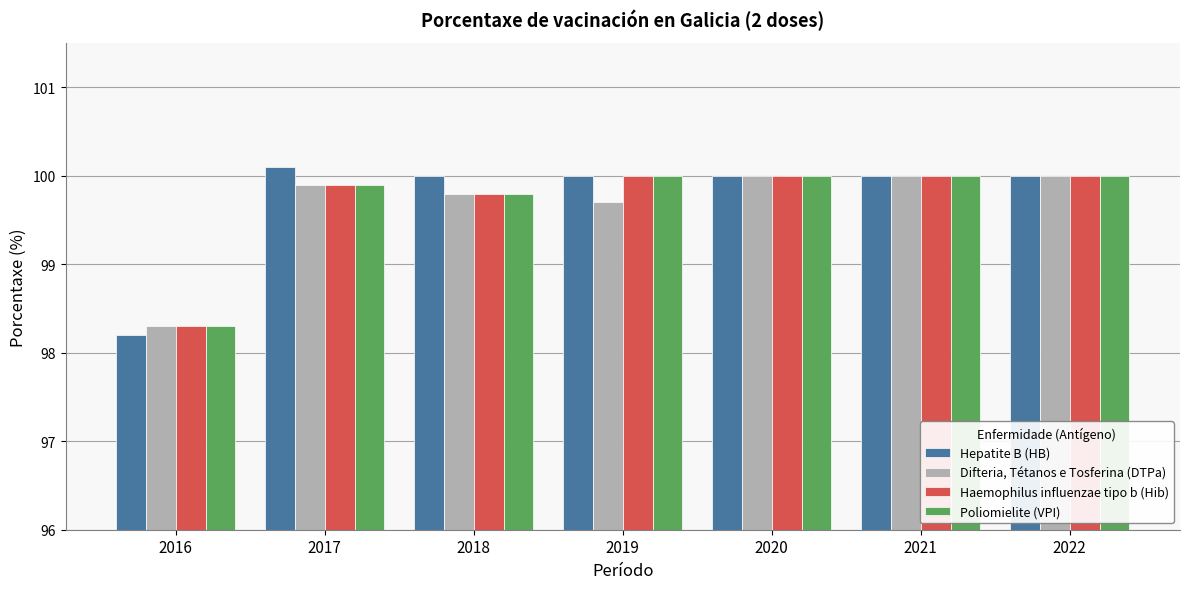

Which label corresponds to the largest value in the chart?

2017